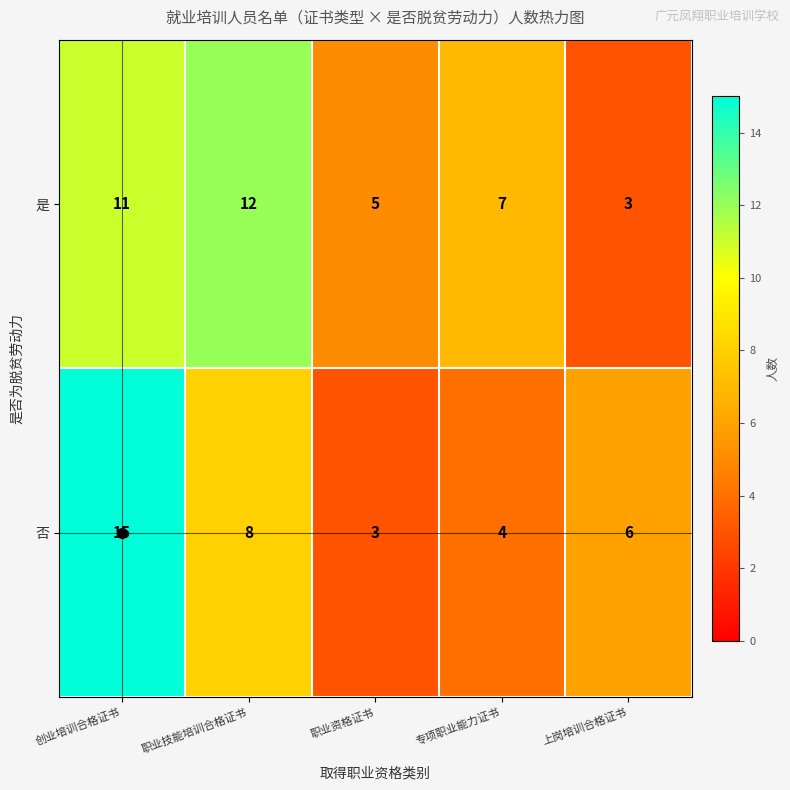

How many categories are shown in the chart?

5